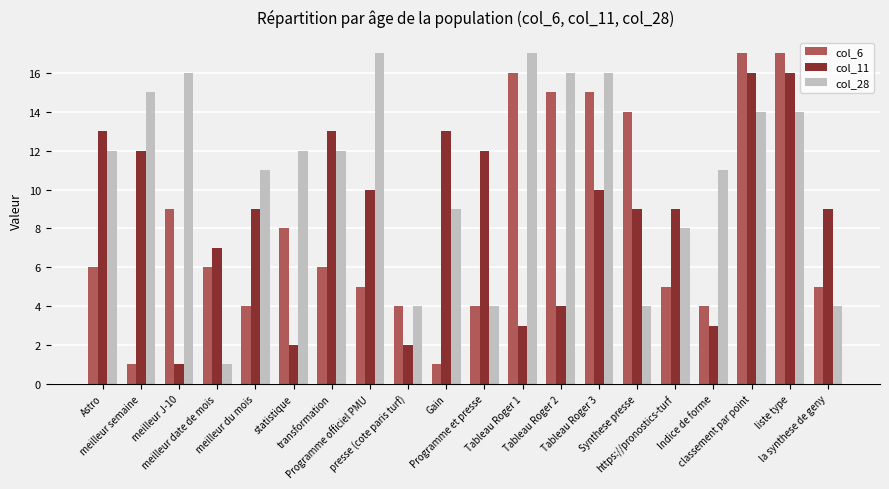

What is the sum of all col_28 values?

217